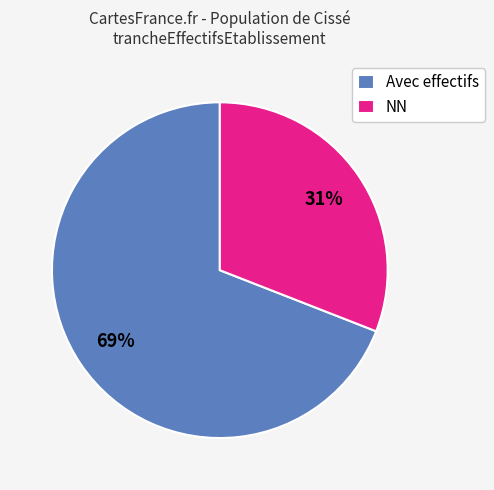

The NN slice represents 44% of the pie. True or false?

False